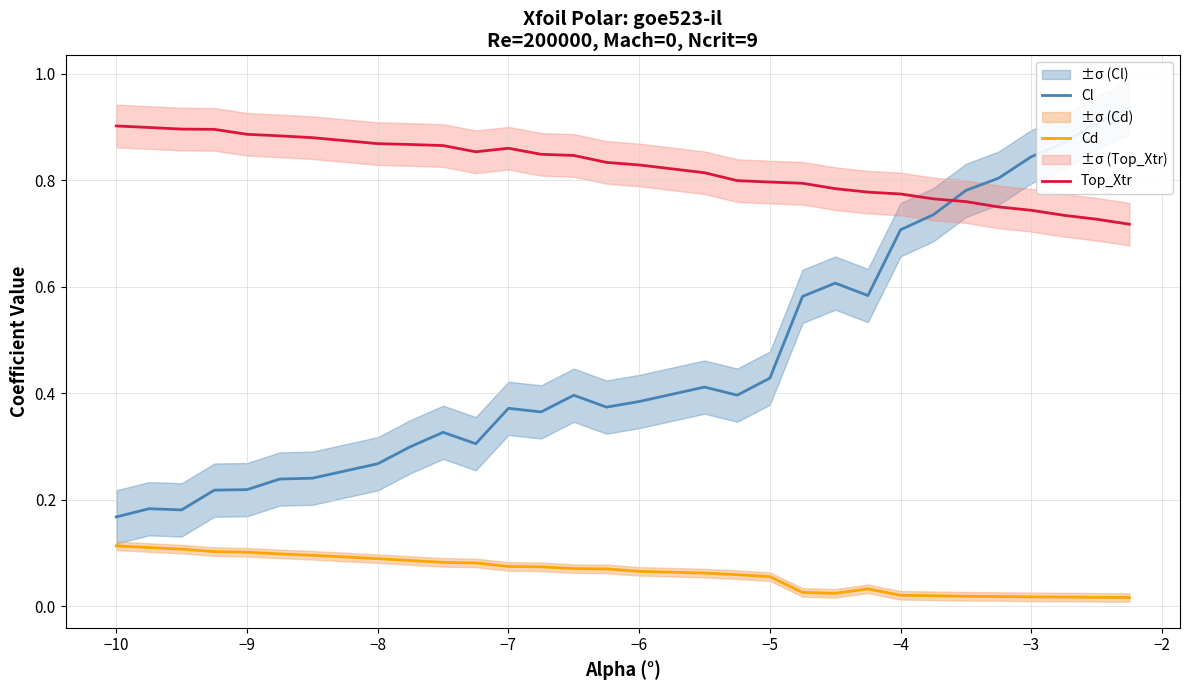

How many lines are shown in the chart?

3